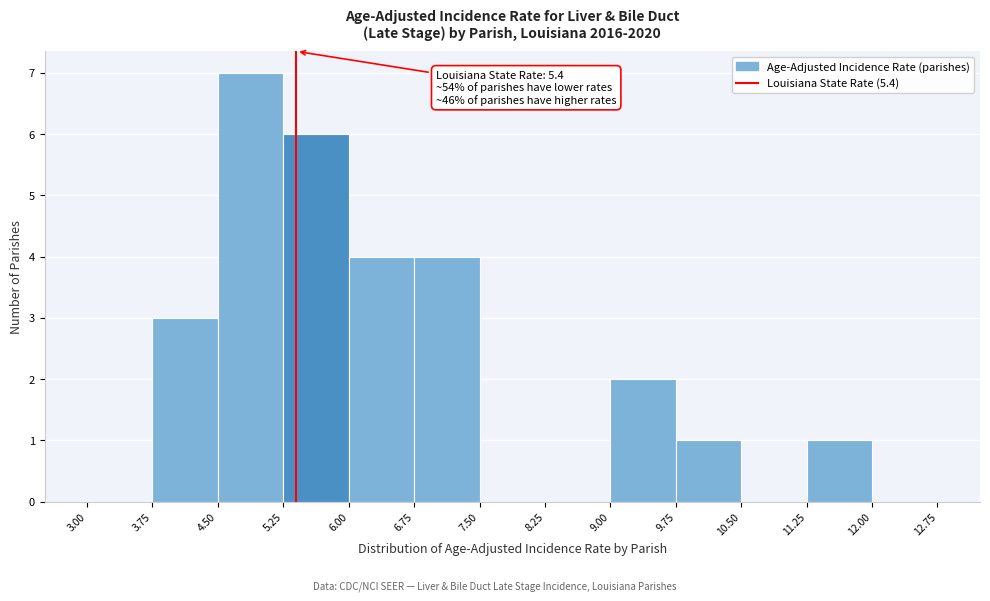

Which range on the x-axis has the tallest bar?

4.50 to 5.25